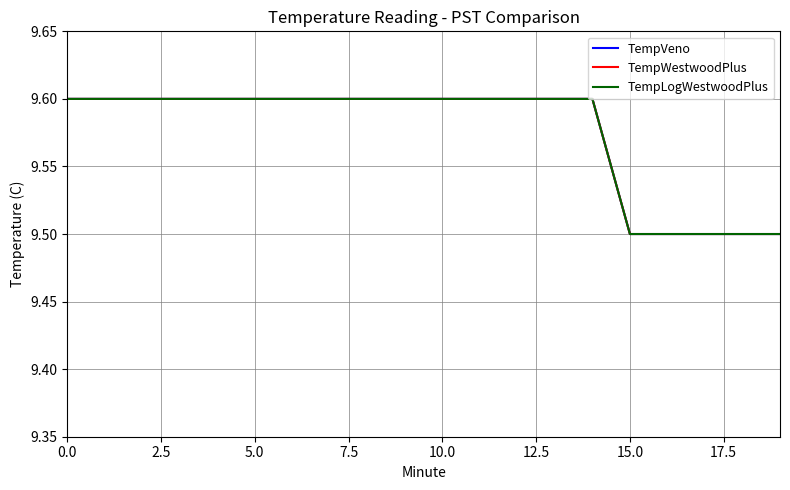

What is the difference between the maximum and minimum values in the TempWestwoodPlus series?

0.1